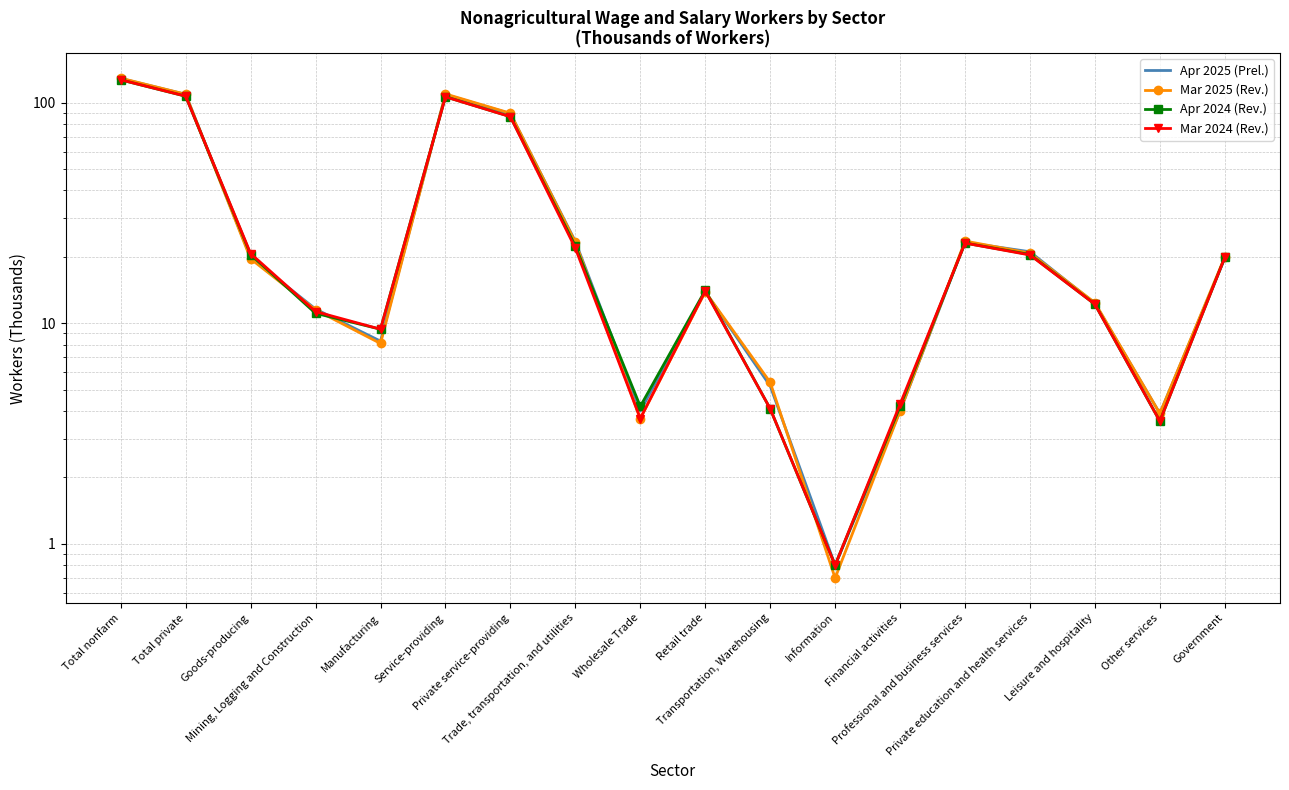

At which category does Apr 2025 (Prel.) reach its first local valley?

Manufacturing